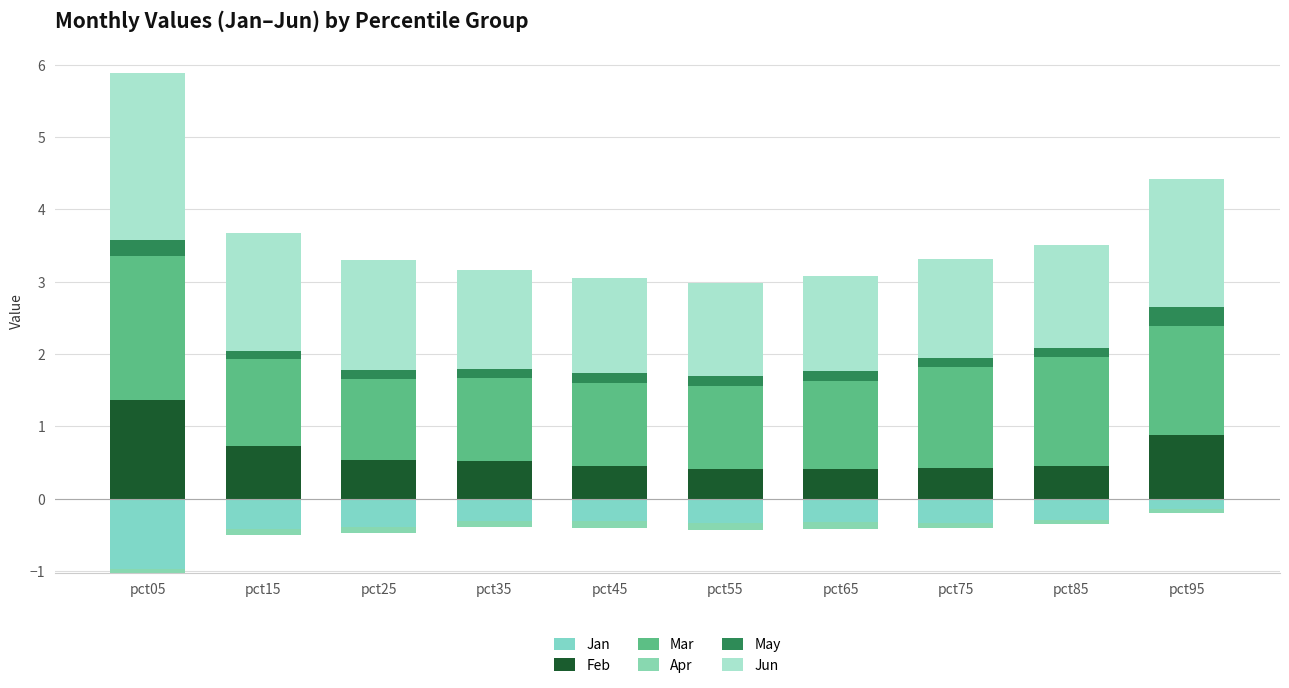

What are all the series names shown in the legend?

Jan, Feb, Mar, Apr, May, Jun